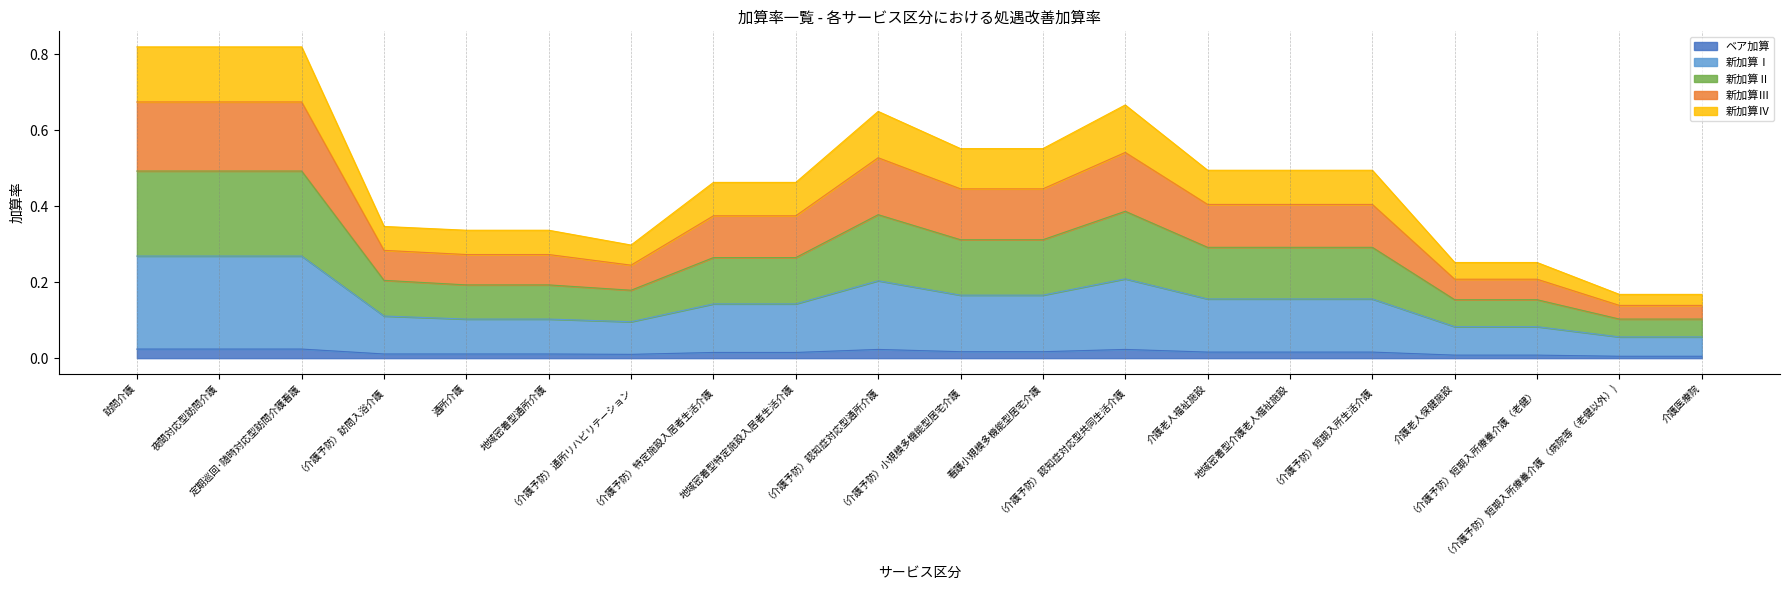

What position from the right is 介護医療院?

1